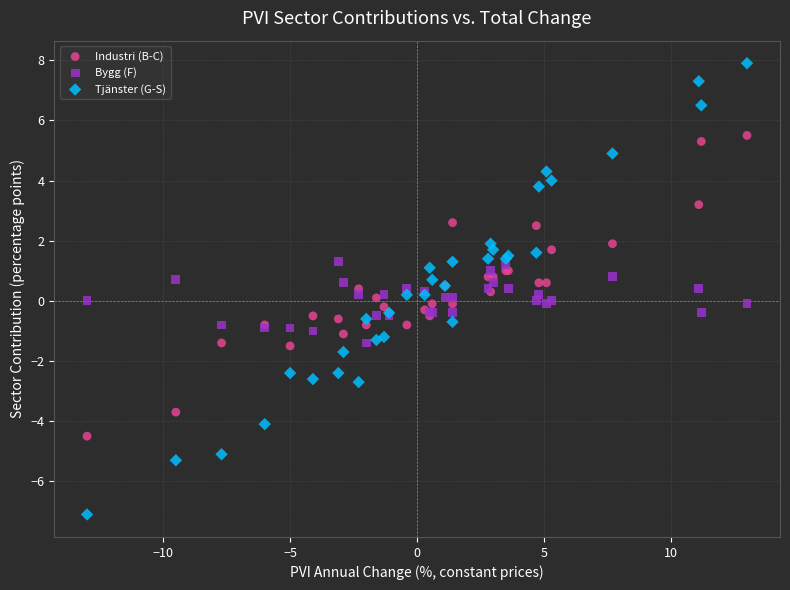

What are all the series names shown in the legend?

Industri (B-C), Bygg (F), Tjänster (G-S)